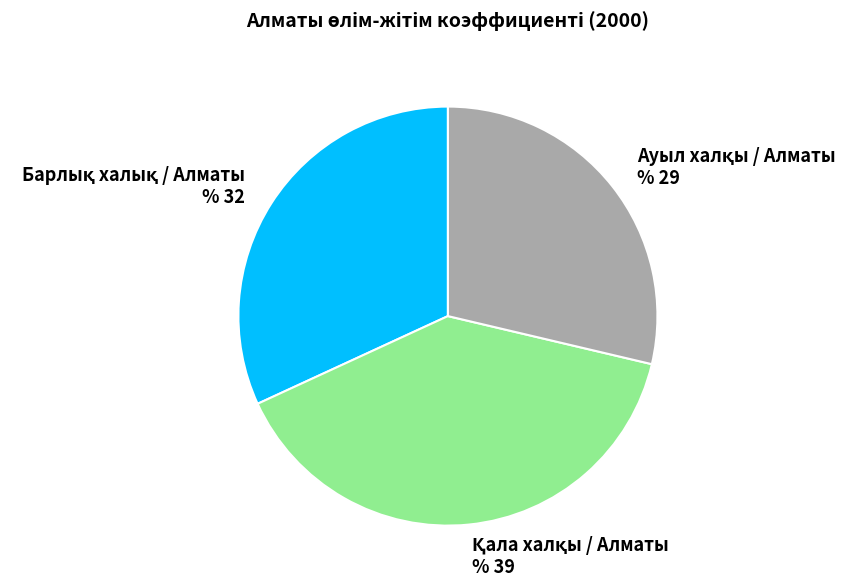

Is there any slice that represents more than half of the pie?

No